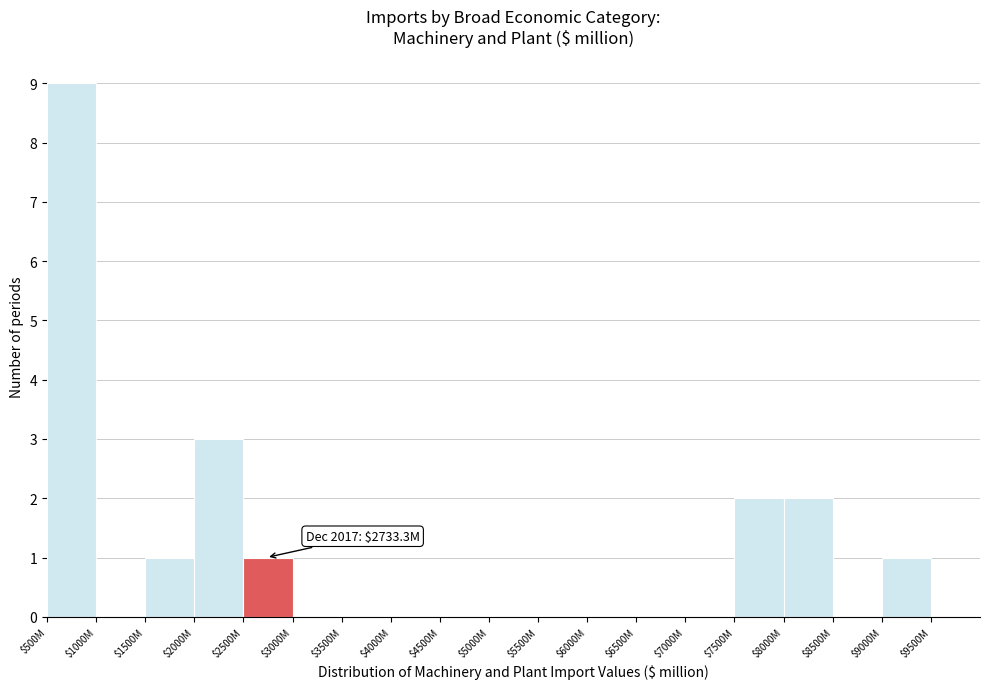

True or false: the data shows 0 at $3000M.

True